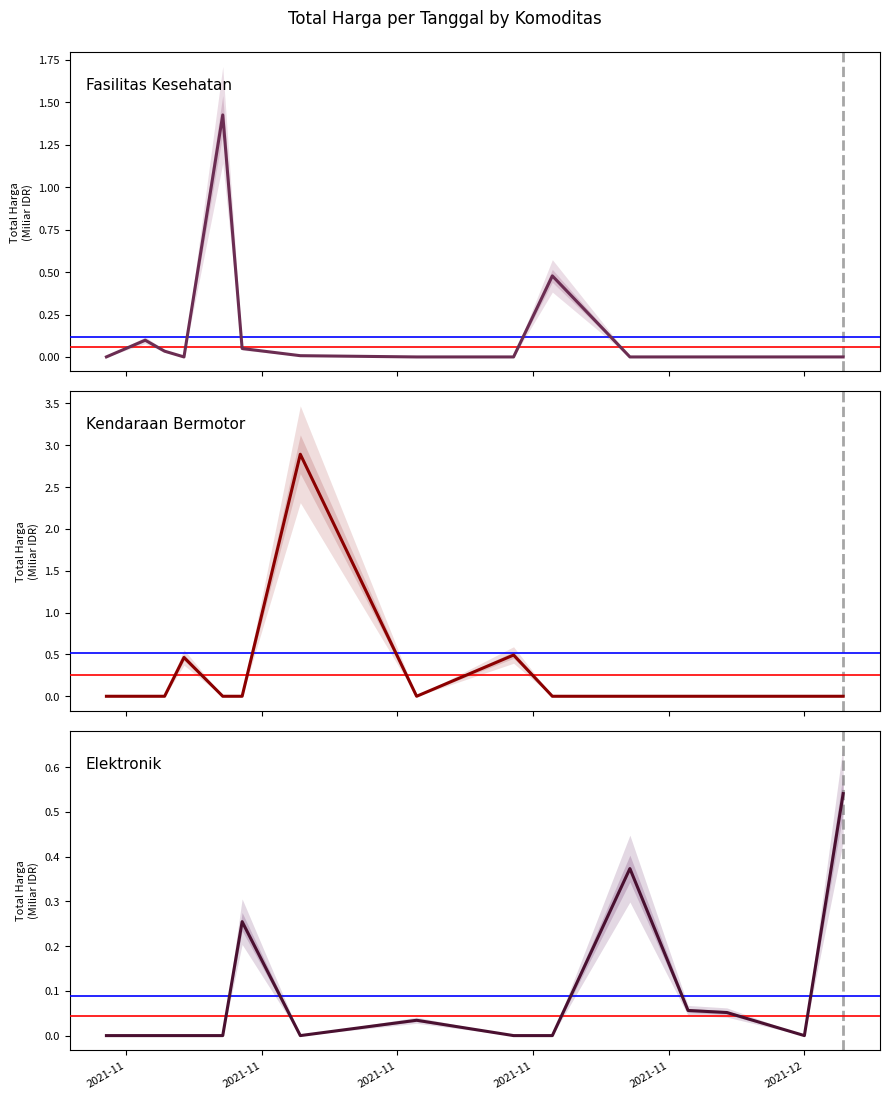

Is the value of Total Harga (Elektronik) at 13 greater than the value of Total Harga (Fasilitas Kesehatan) at 2021-11?

No